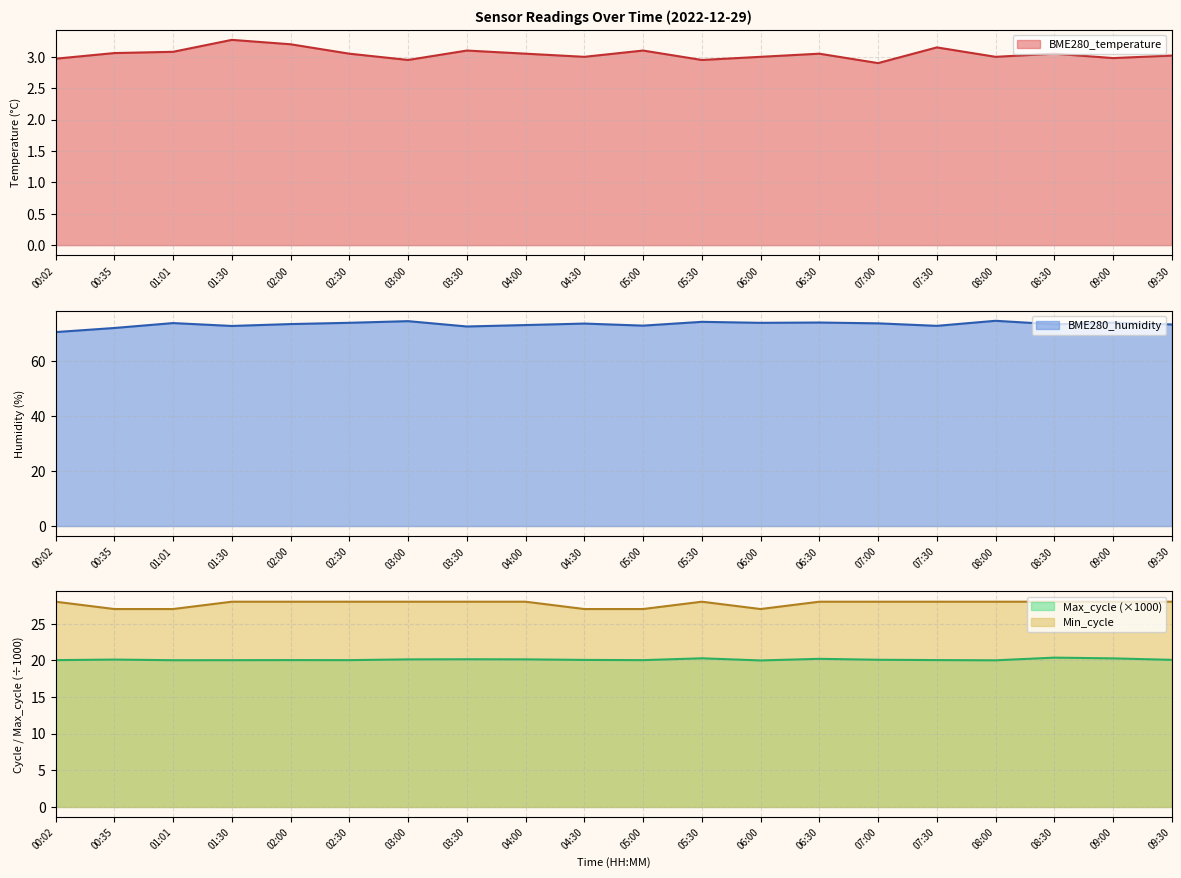

What is the value of the BME280_temperature point at the 16th from the left?

3.1